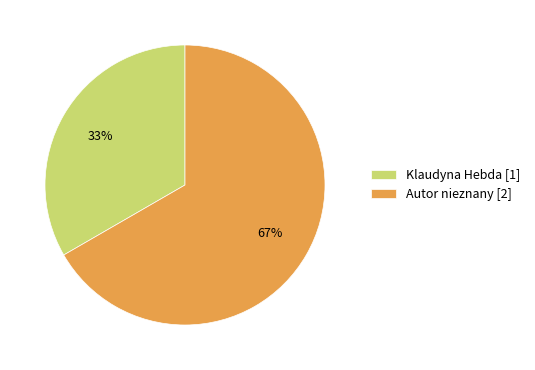

Approximately how many times larger is the value at Klaudyna Hebda [1] compared to Autor nieznany [2]?

0.5